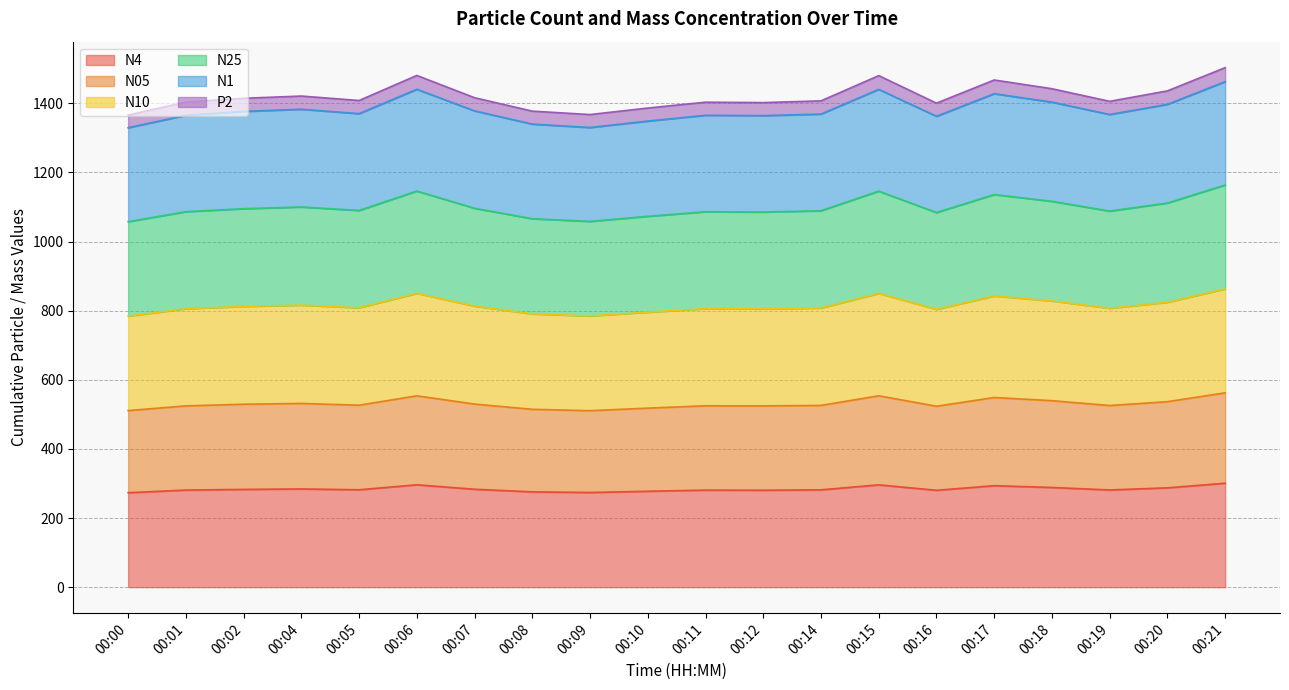

What are all the series names shown in the legend?

N4, N05, N10, N25, N1, P2